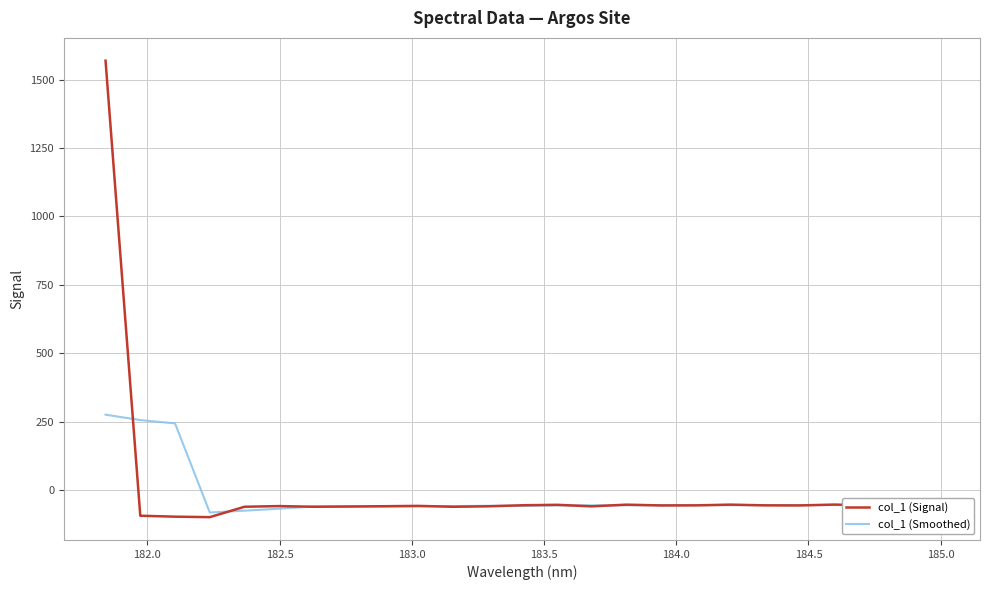

Which series has the widest spread of values?

col_1 (Signal)